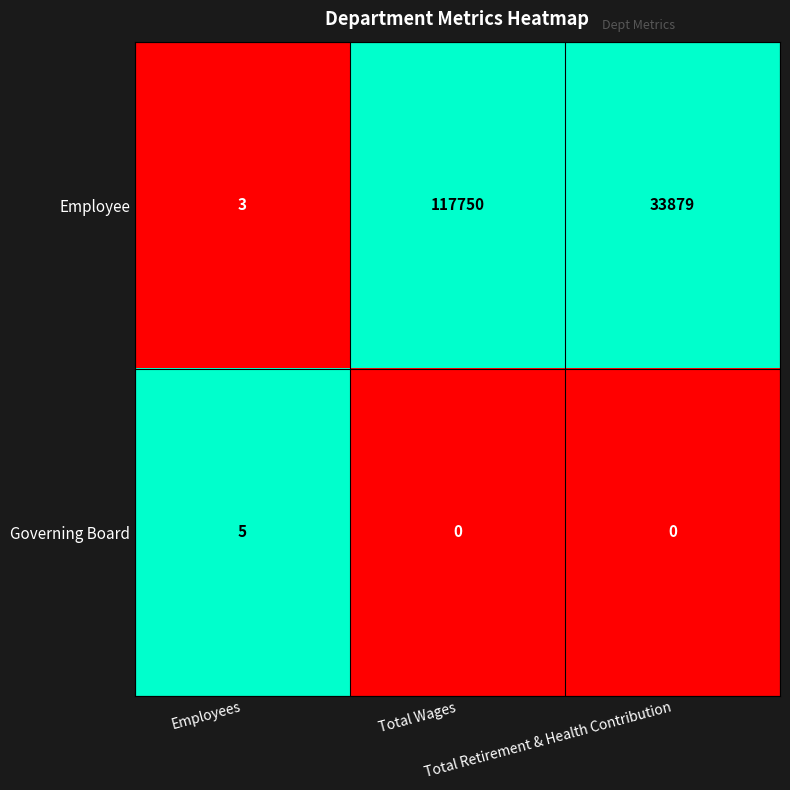

What is the difference between the second highest and minimum values in the Employee series?

33876